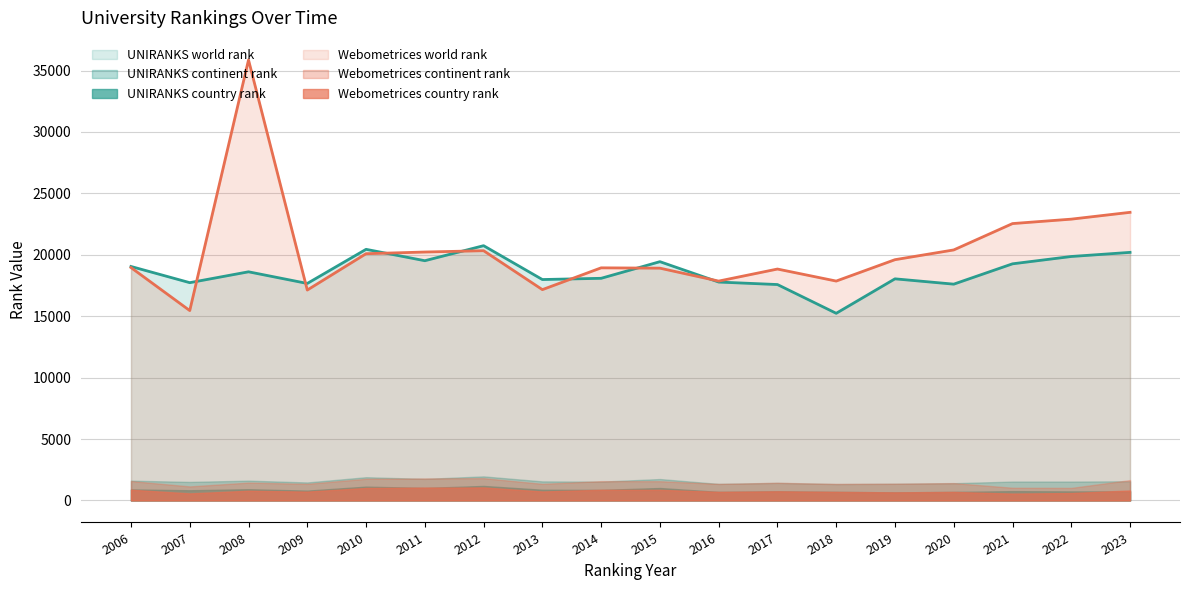

At 2009, list the series in order from smallest to largest.

Webometrices country rank, UNIRANKS country rank, Webometrices continent rank, UNIRANKS continent rank, Webometrices world rank, UNIRANKS world rank